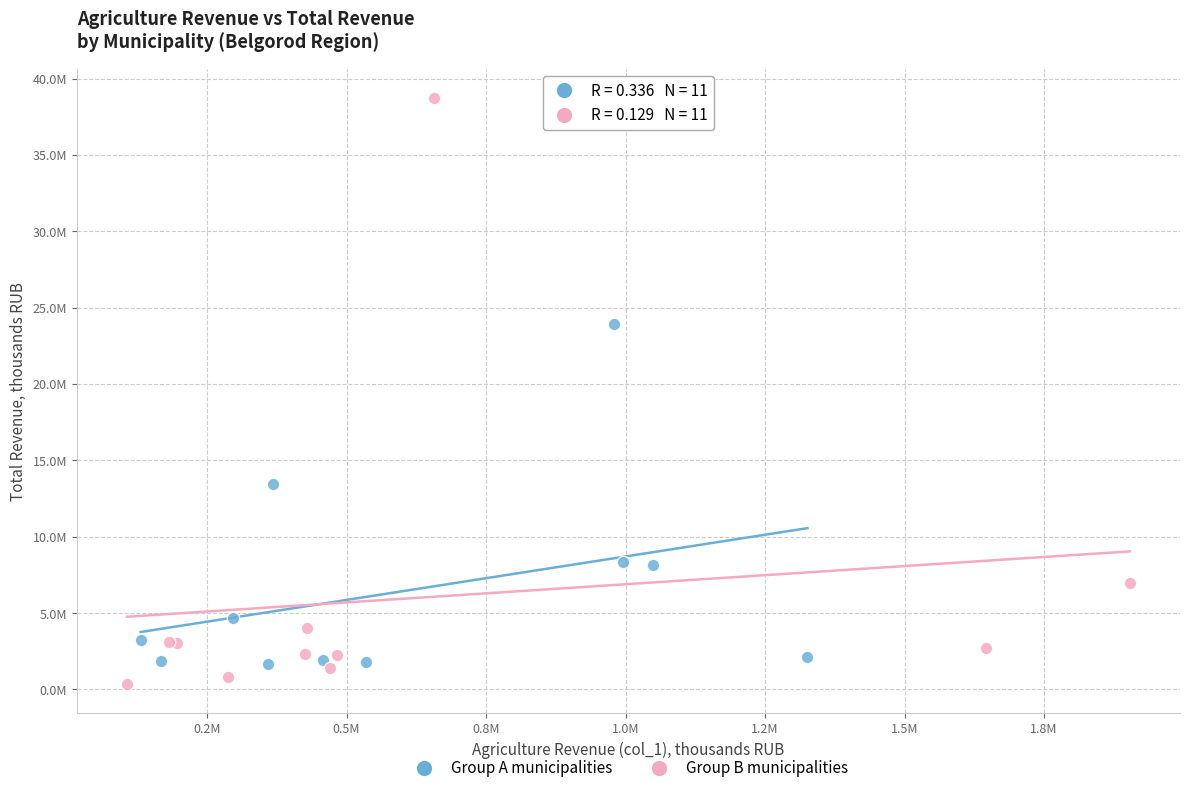

Which series contains the lowest Y value?

Group B municipalities